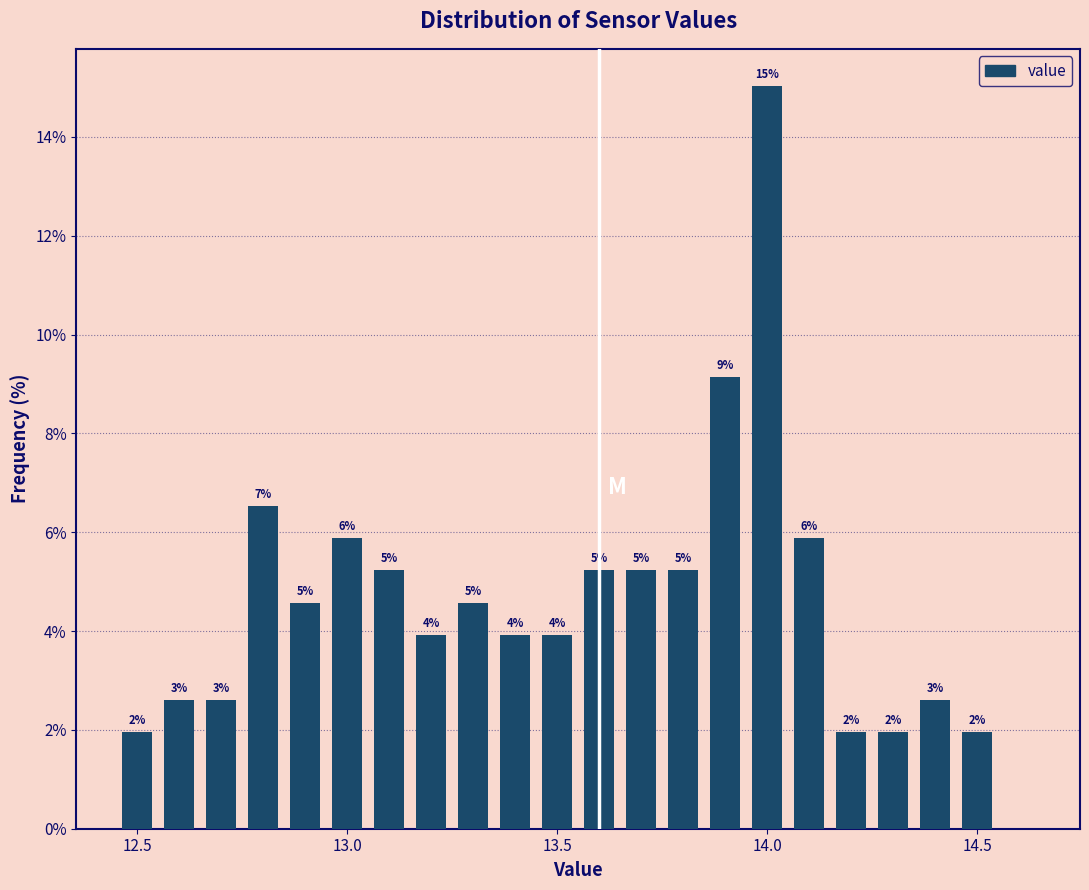

Read against the x-axis, roughly where is the centre of the tallest bar?

14.00